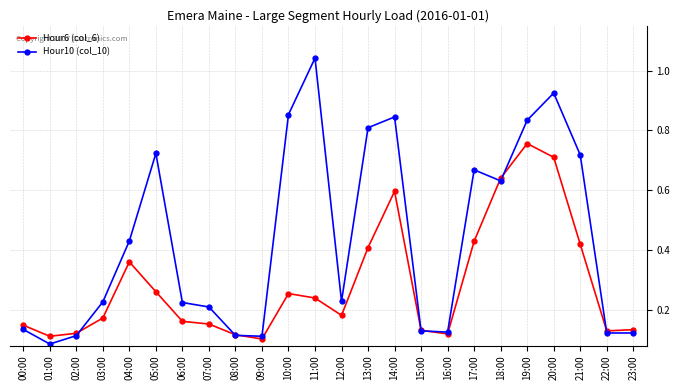

Which series has the widest spread of values?

Hour10 (col_10)